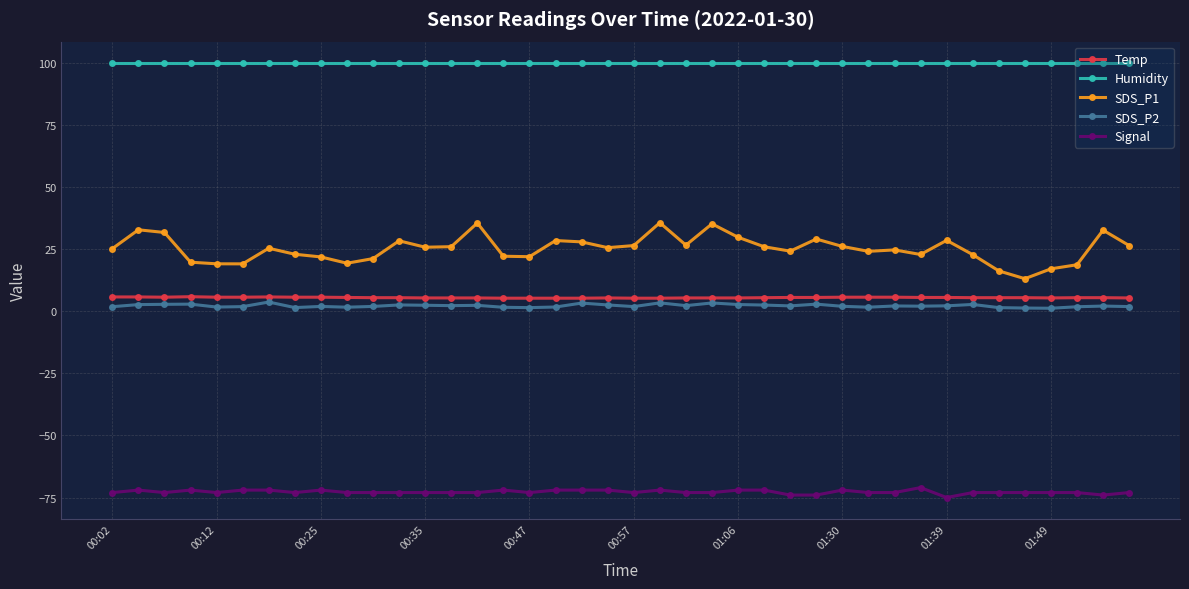

What are all the series names shown in the legend?

Temp, Humidity, SDS_P1, SDS_P2, Signal